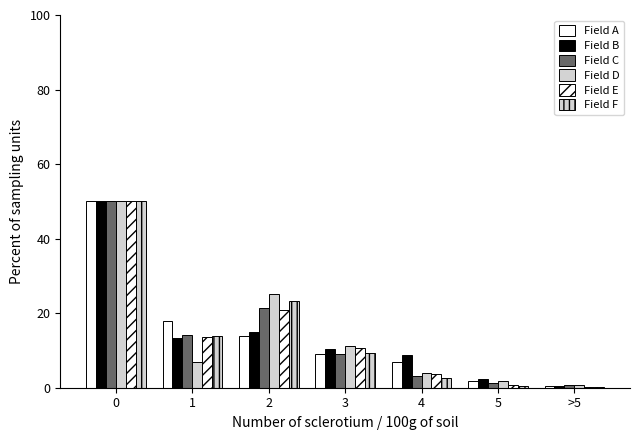

Are the bars grouped side by side (vs. stacked)?

Yes